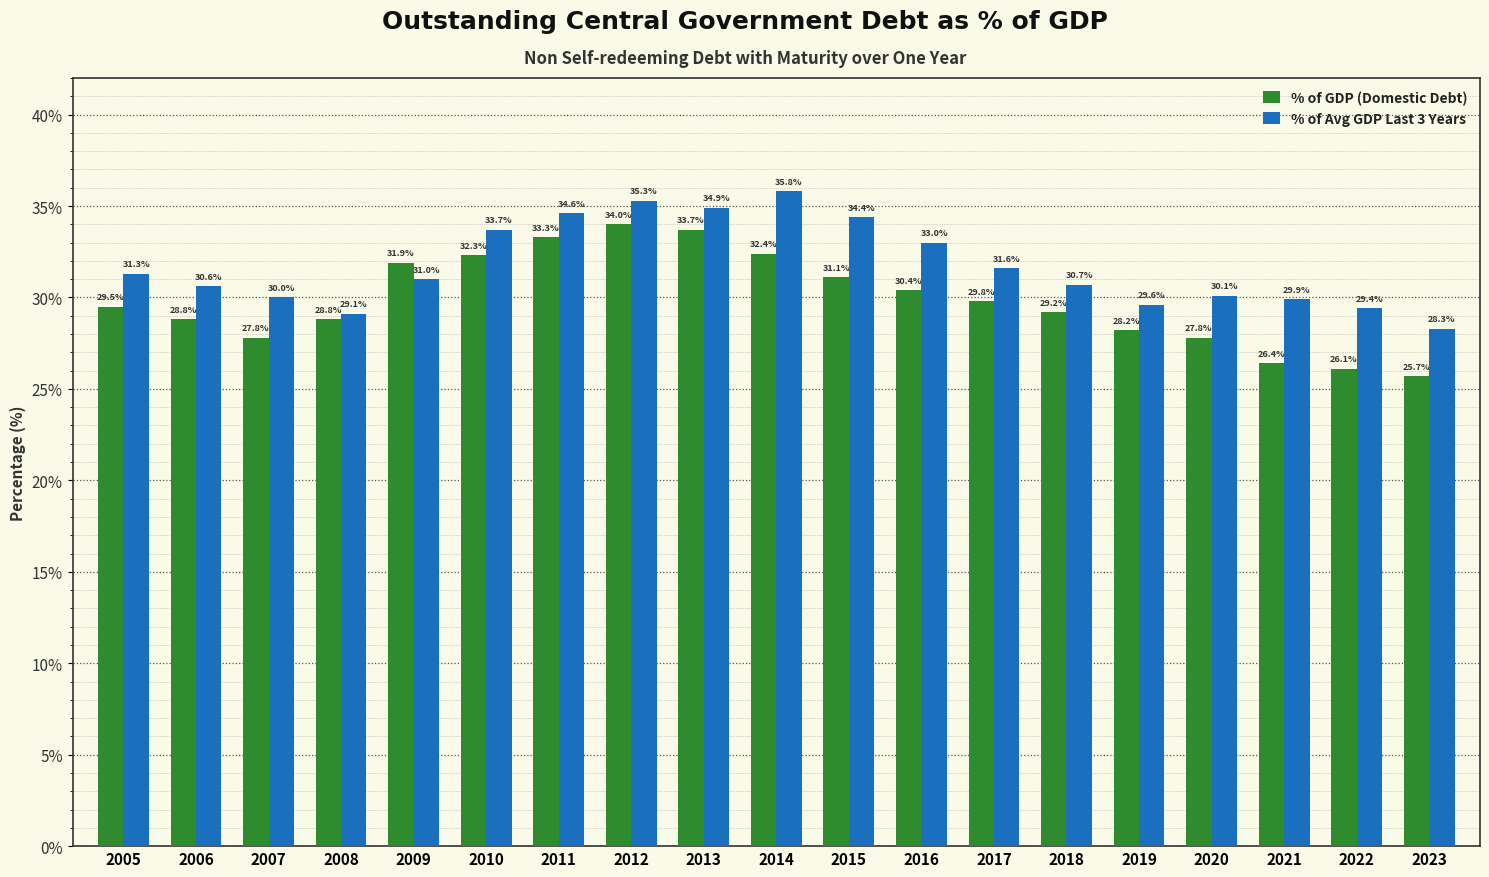

How many values in the % of GDP (Domestic Debt) series are below 29?

8